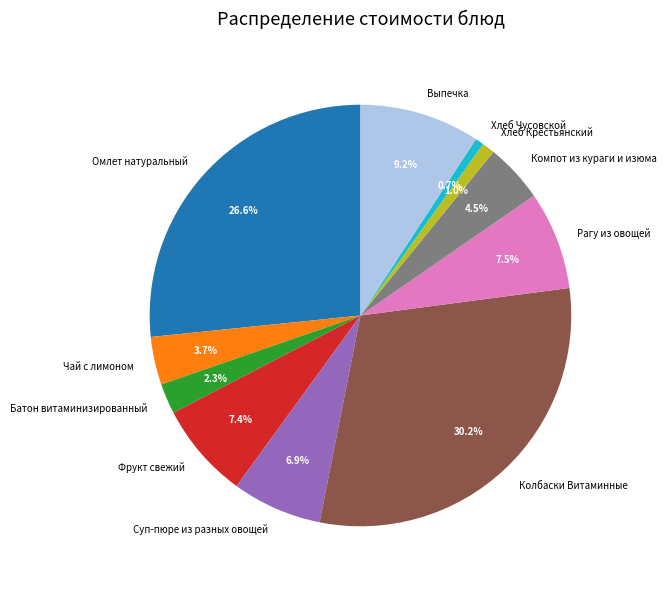

Is there a majority slice in this chart?

No